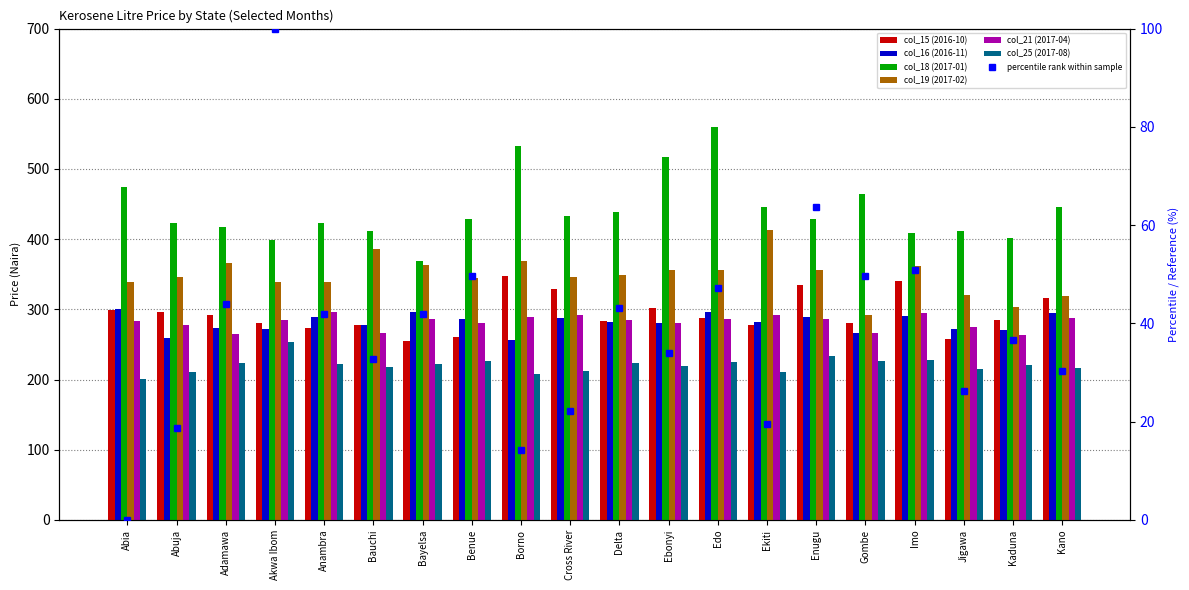

True or false: col_19 (2017-02) has a value of 572.4 at Anambra.

False